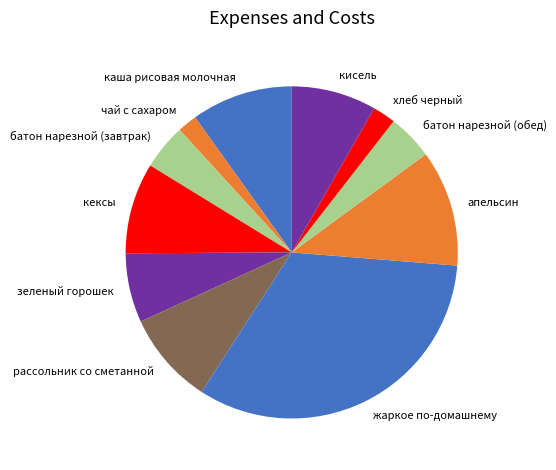

Combined, do кисель and кексы account for over 50%?

No